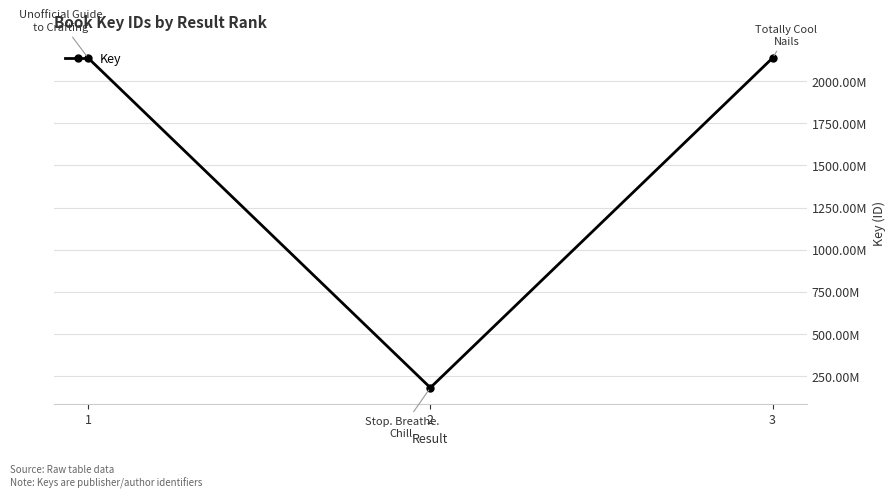

Between 1 and 2, which is larger?

1